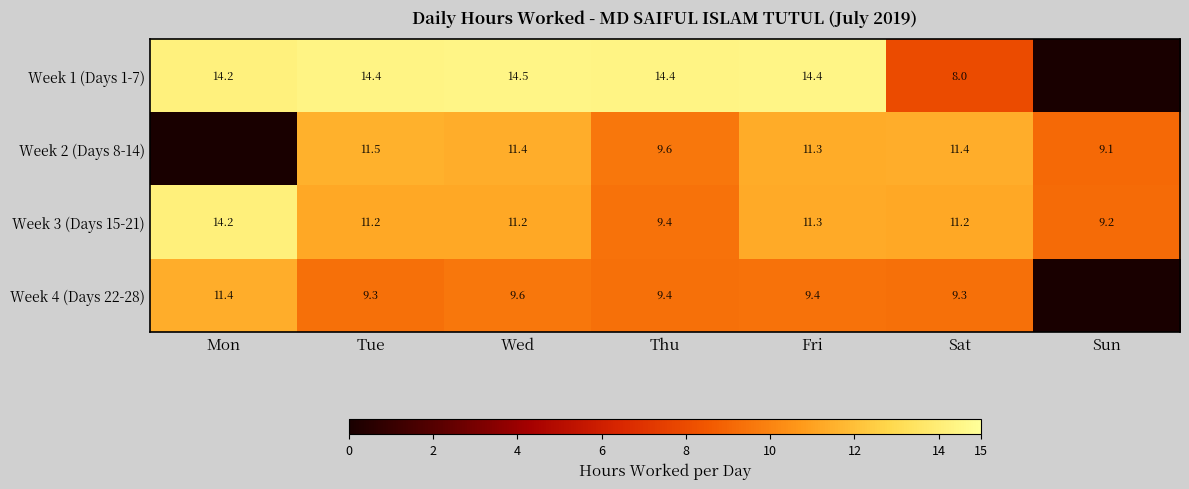

What is the sum of all Week 3 (Days 15-21) values?

77.7